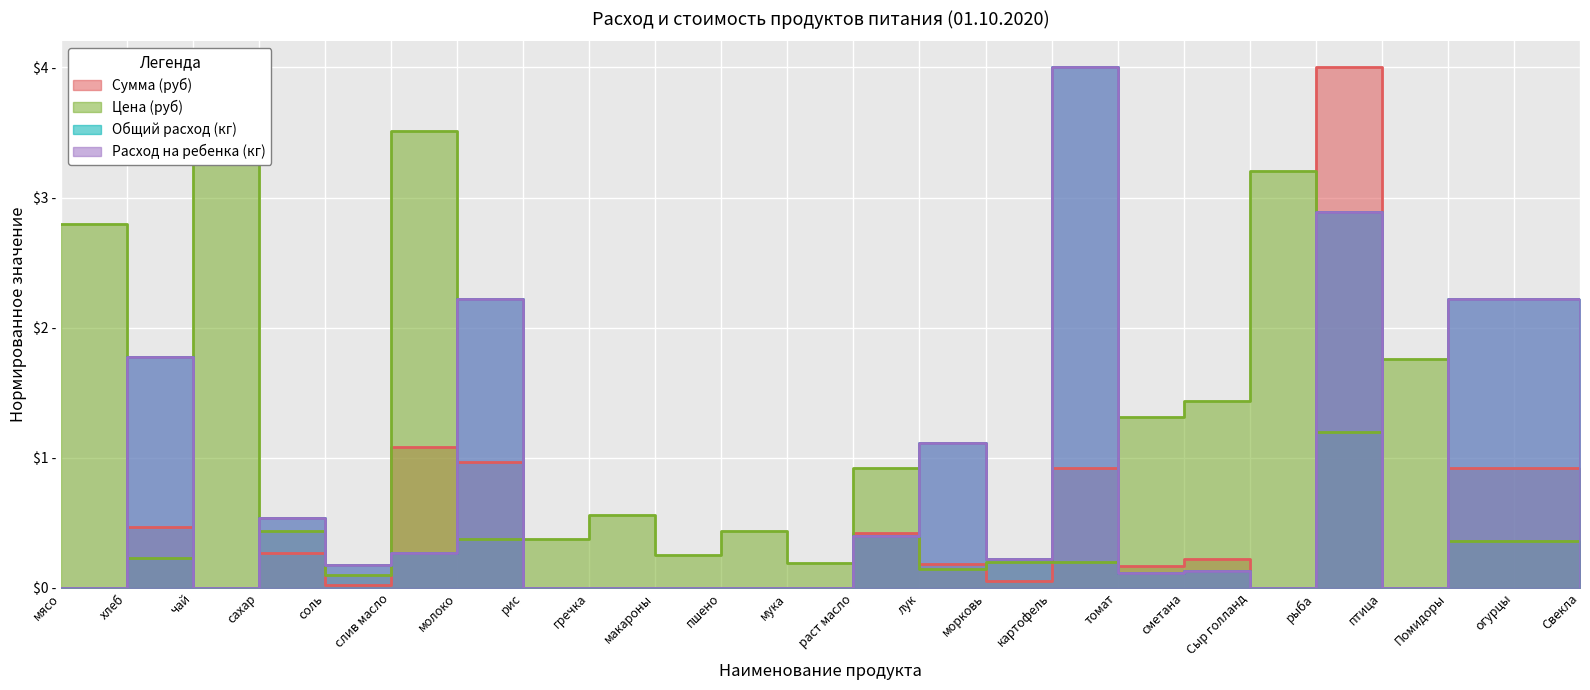

Which label corresponds to the smallest value in the chart?

мясо